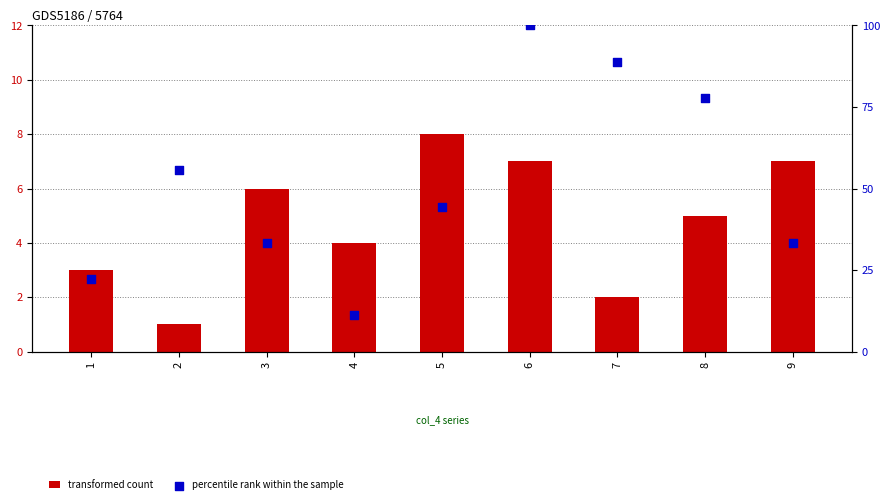

At which category is the sum across all series the highest?

6